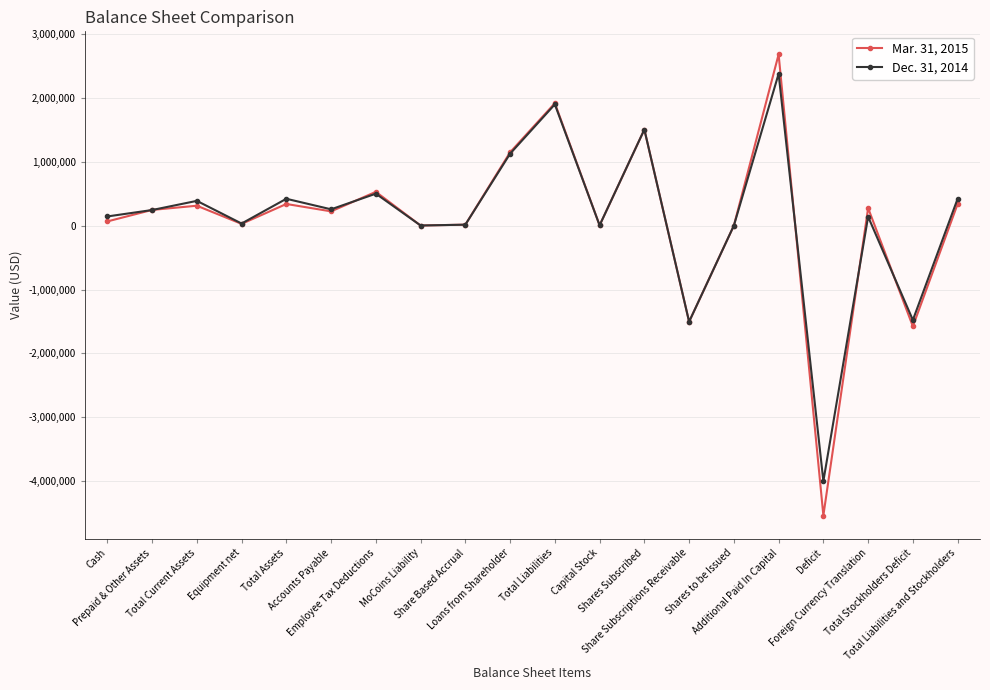

At Total Liabilities, list the series in order from smallest to largest.

Dec. 31, 2014, Mar. 31, 2015